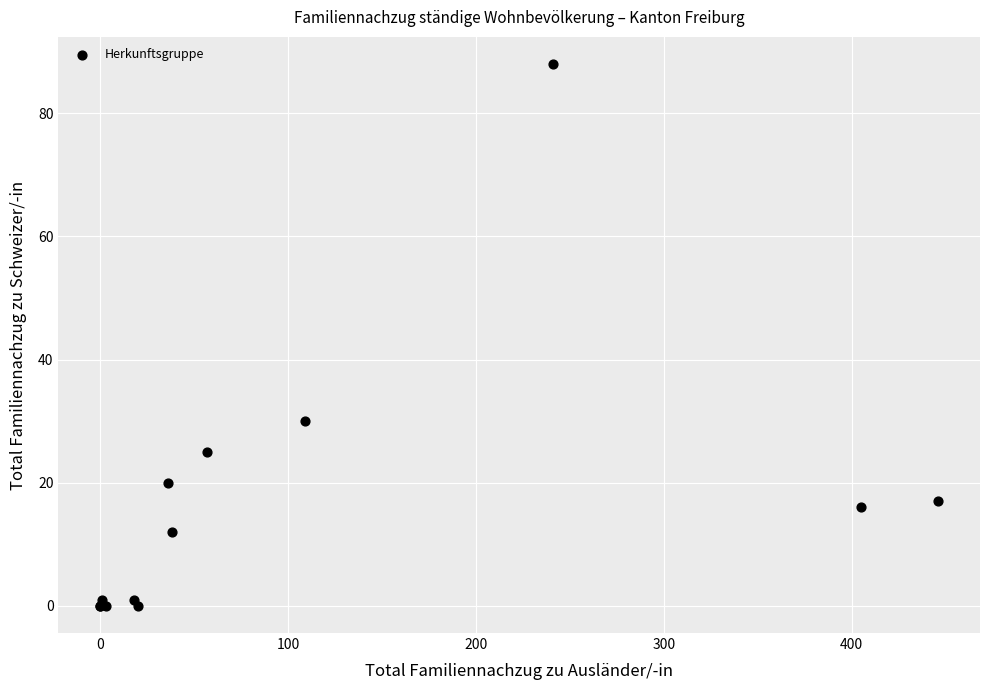

What Y value in the scatter plot is closest to 44?

30